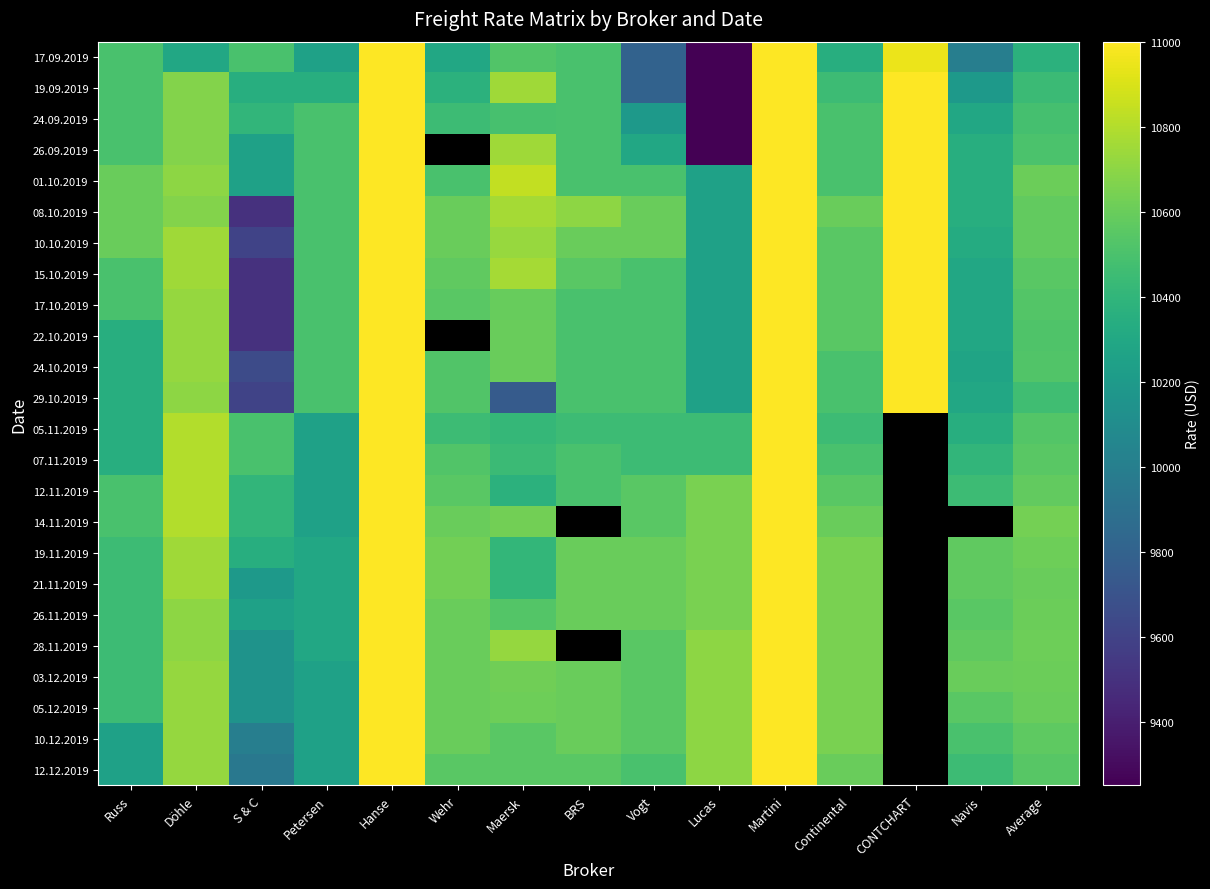

Between Vogt and CONTCHART, which is larger?

CONTCHART